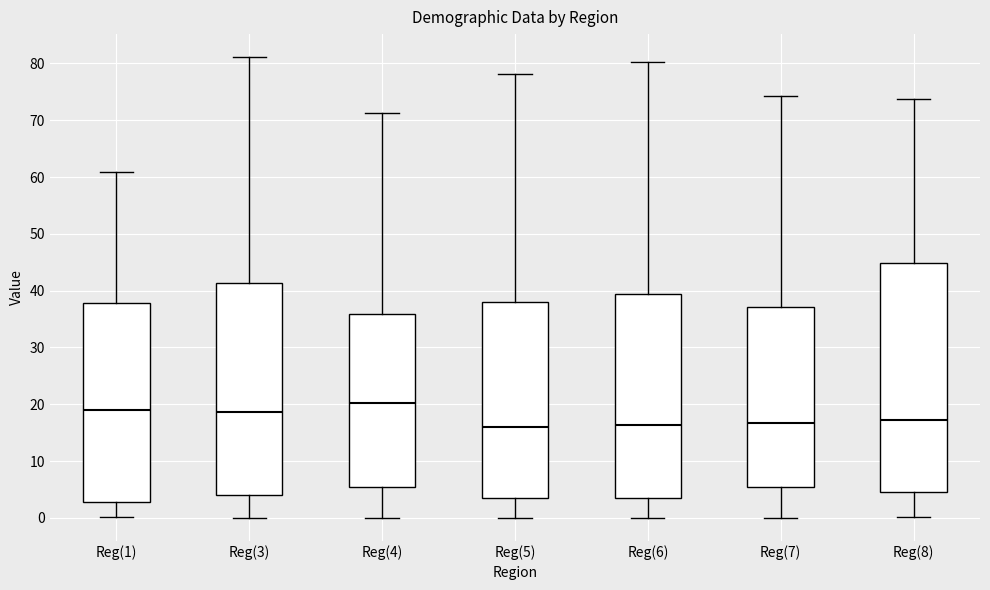

Comparing the boxes themselves (not the whiskers), which one is the tallest?

Reg(8)